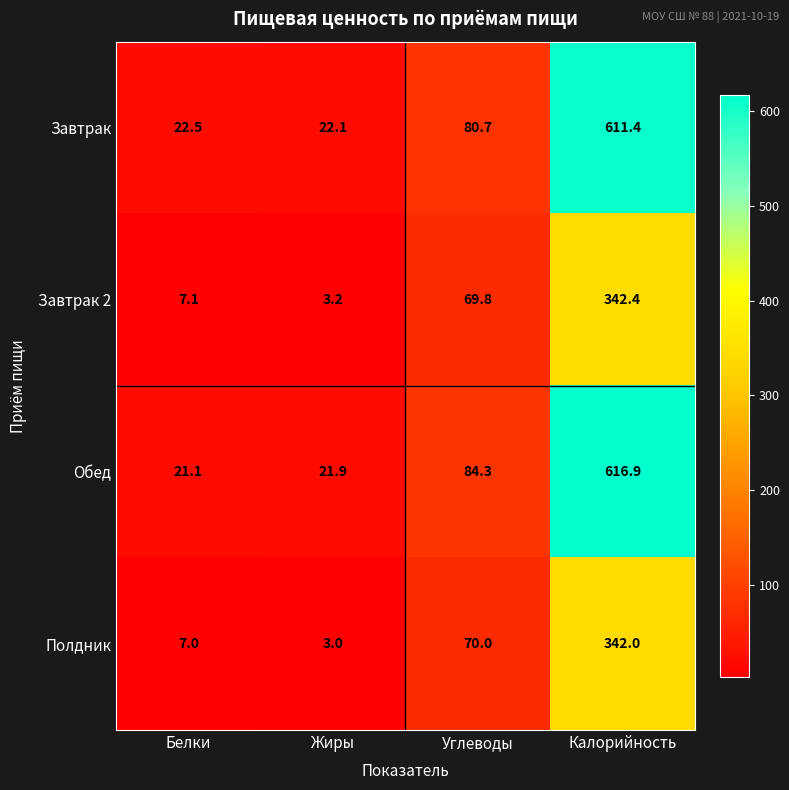

Where is Обед nearest to the value 319?

Углеводы